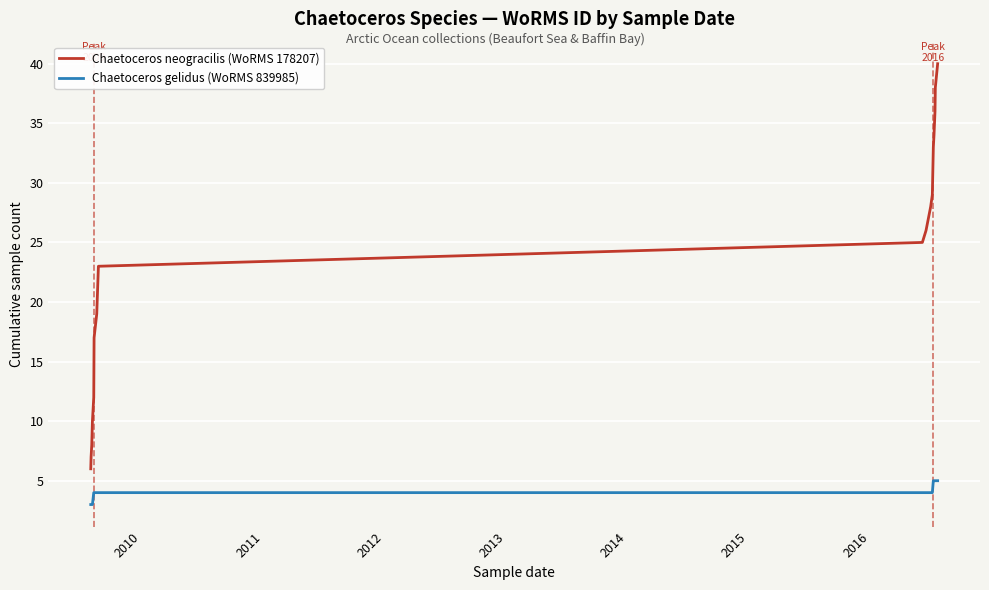

What is the difference between the maximum and minimum values in the Chaetoceros neogracilis (WoRMS 178207) series?

34